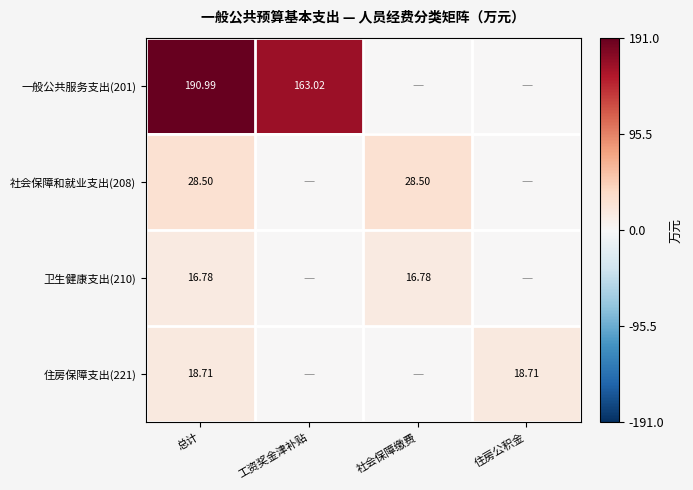

Is the value of 住房保障支出(221) at 总计 greater than the value of 社会保障和就业支出(208) at 总计?

No